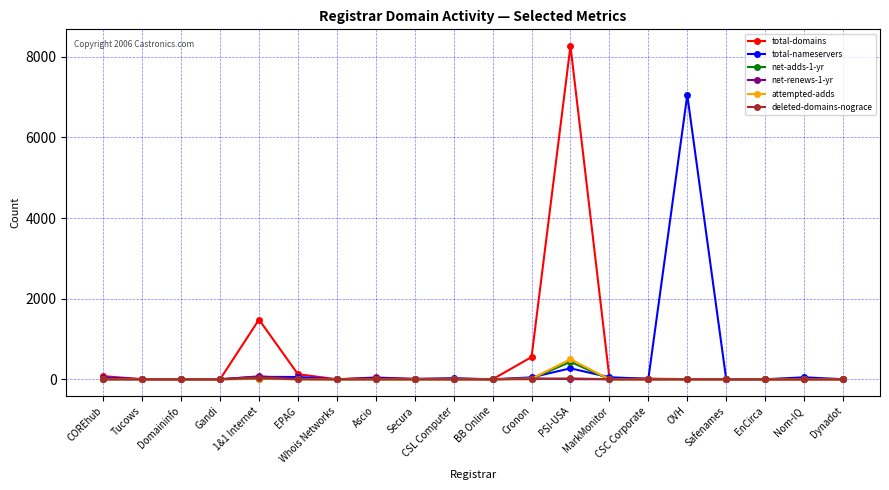

How many values in the net-renews-1-yr series exceed 0?

7